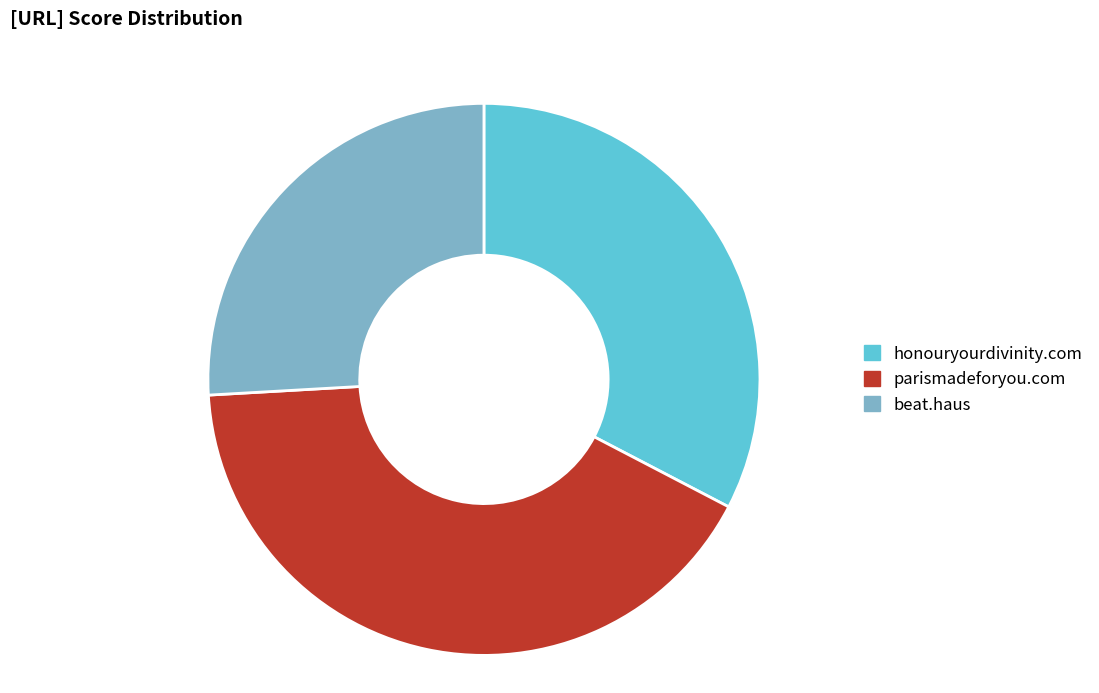

How many slices are in this pie chart?

3